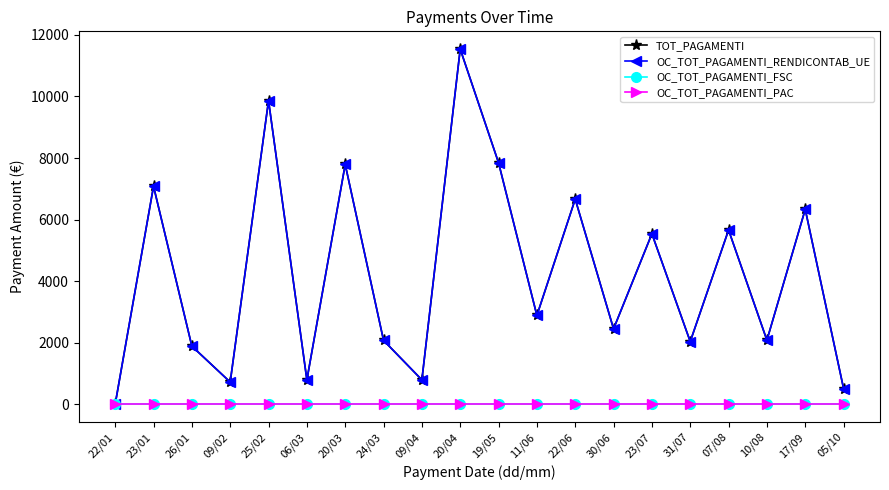

Rank the series by their maximum value, from lowest to highest.

OC_TOT_PAGAMENTI_FSC, OC_TOT_PAGAMENTI_PAC, TOT_PAGAMENTI, OC_TOT_PAGAMENTI_RENDICONTAB_UE